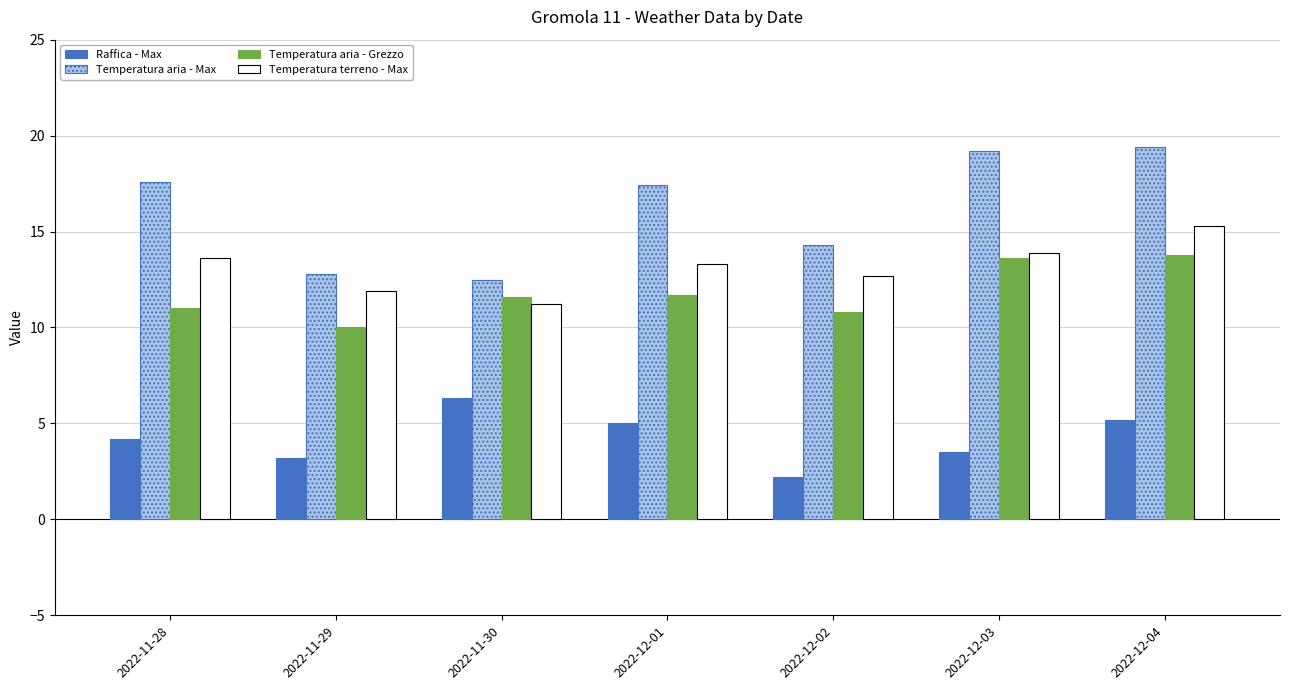

At which label does Raffica - Max reach its peak?

2022-11-30